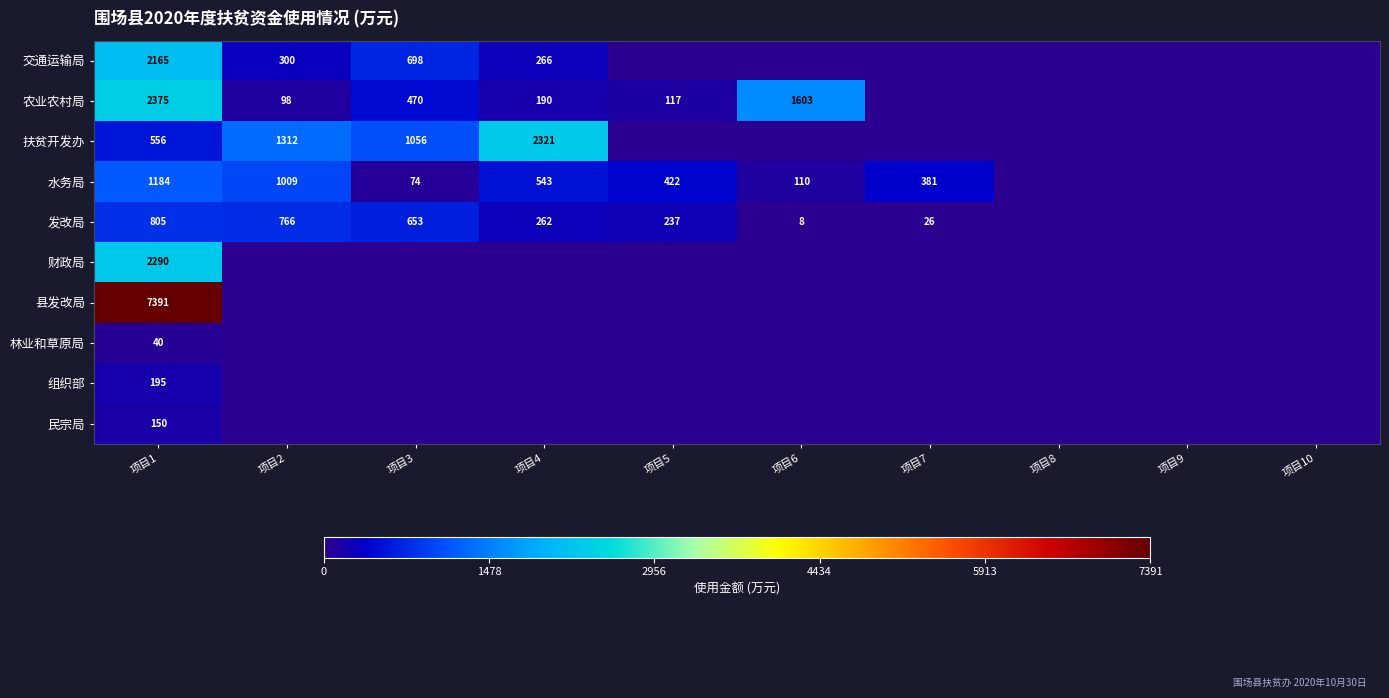

The value of 扶贫开发办 at 项目3 is 1056. True or false?

True